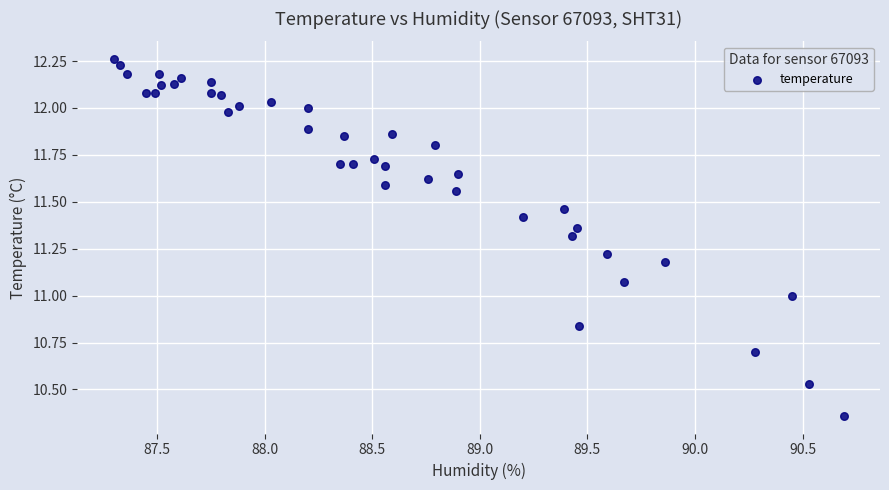

What is the range of X values (max minus min)?

3.4